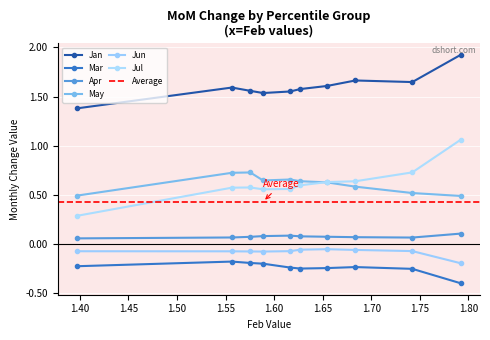

Rank the series by their maximum value, from lowest to highest.

Mar, Jun, Apr, May, Jul, Jan